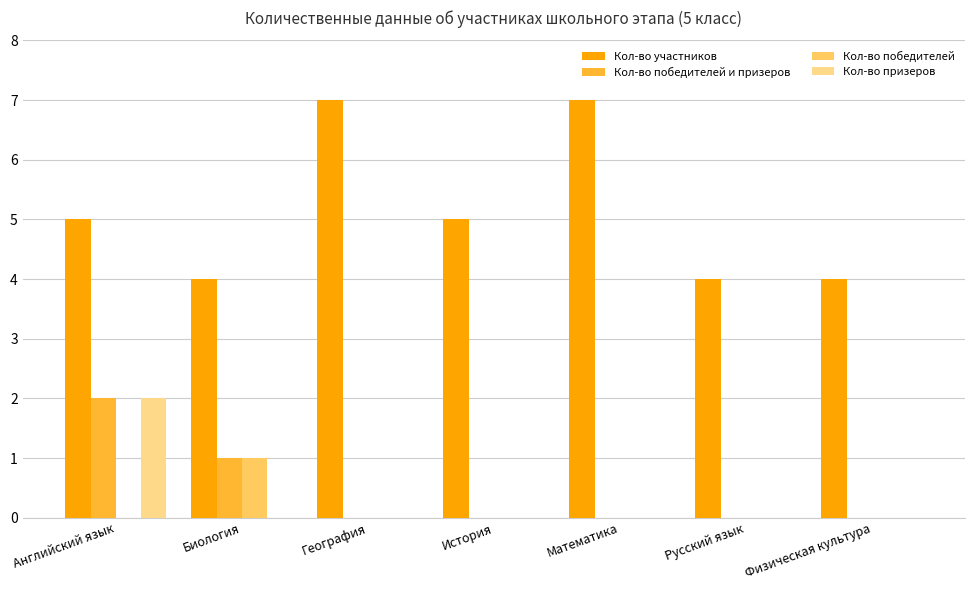

What is the greatest value displayed?

7